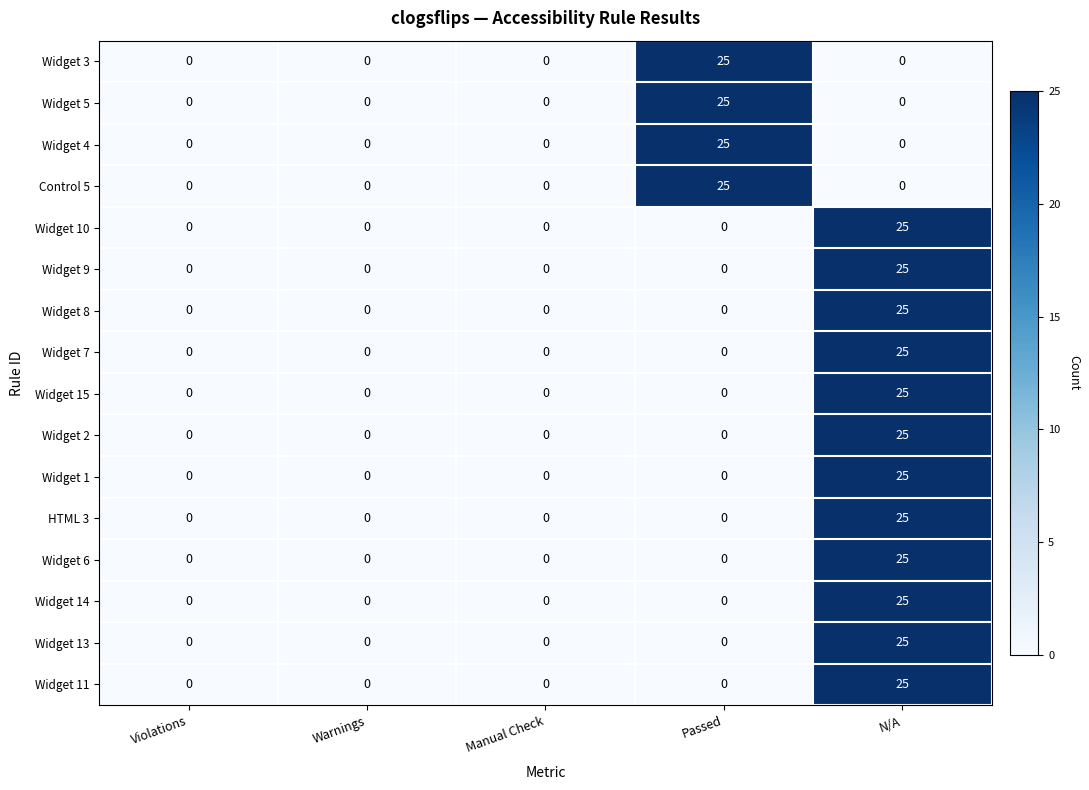

True or false: Widget 8 has a value of -11 at Passed.

False